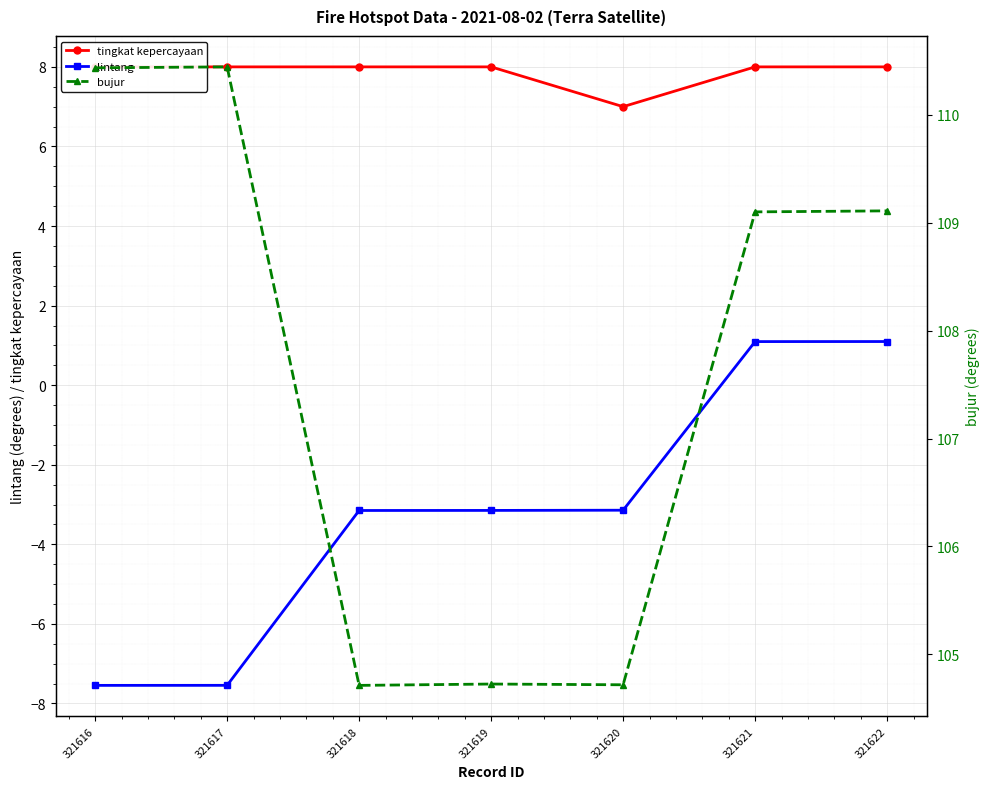

Between 321618 and 321620, which series saw the biggest shift?

tingkat kepercayaan